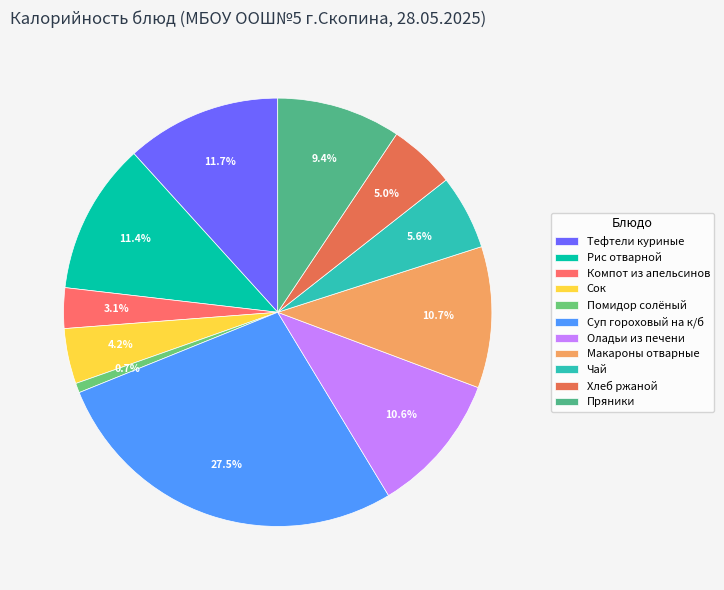

What is the change in value from Сок to Оладьи из печени?

+117.7